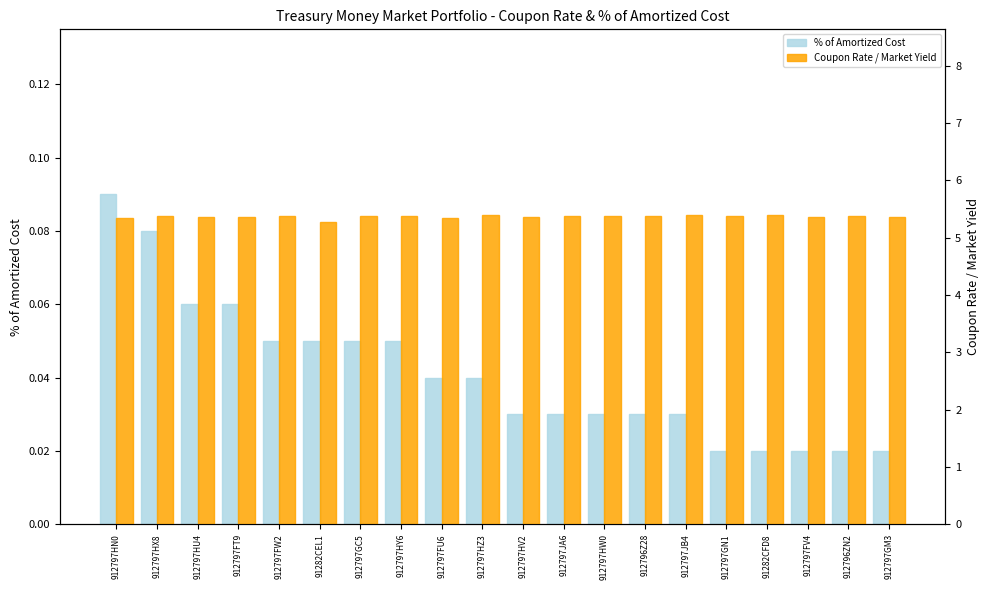

List the series in order of their peak value, highest first.

Coupon Rate / Market Yield, % of Amortized Cost